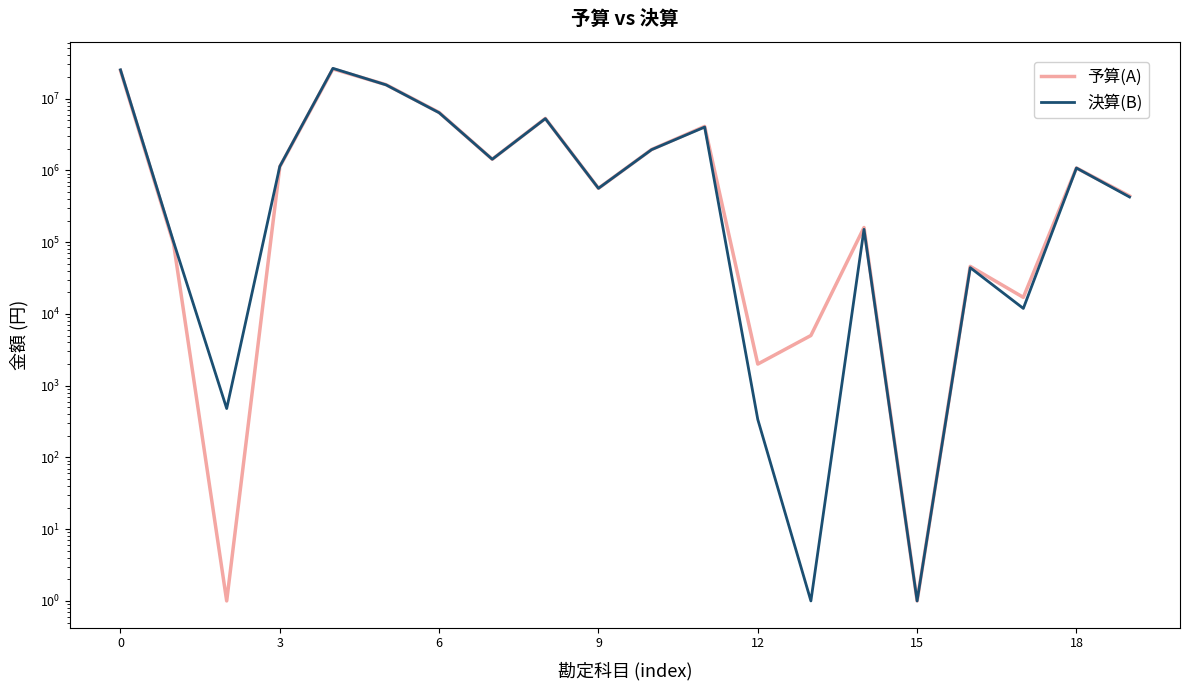

The value of 予算(A) at 9 is 951003. True or false?

False